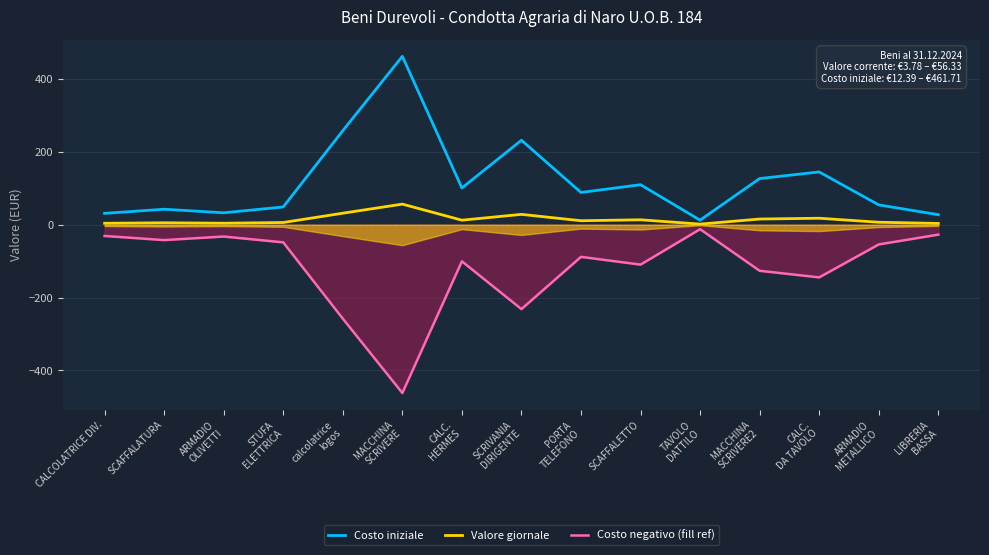

What is the total value across all series at CALCOLATRICE DIV.?

3.8